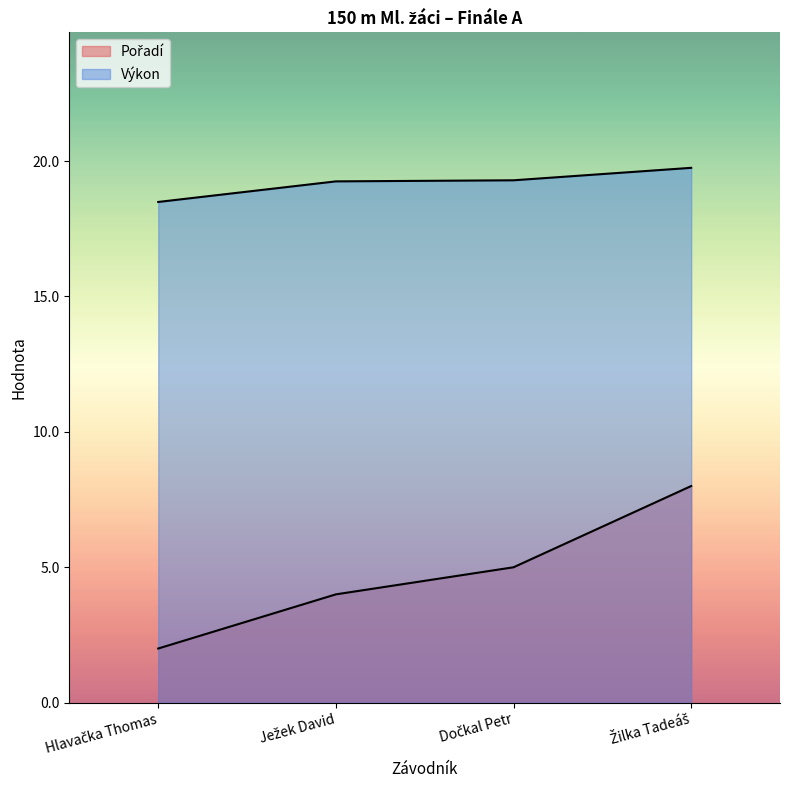

What is the value of the Pořadí point at the 3rd from the left?

5.0